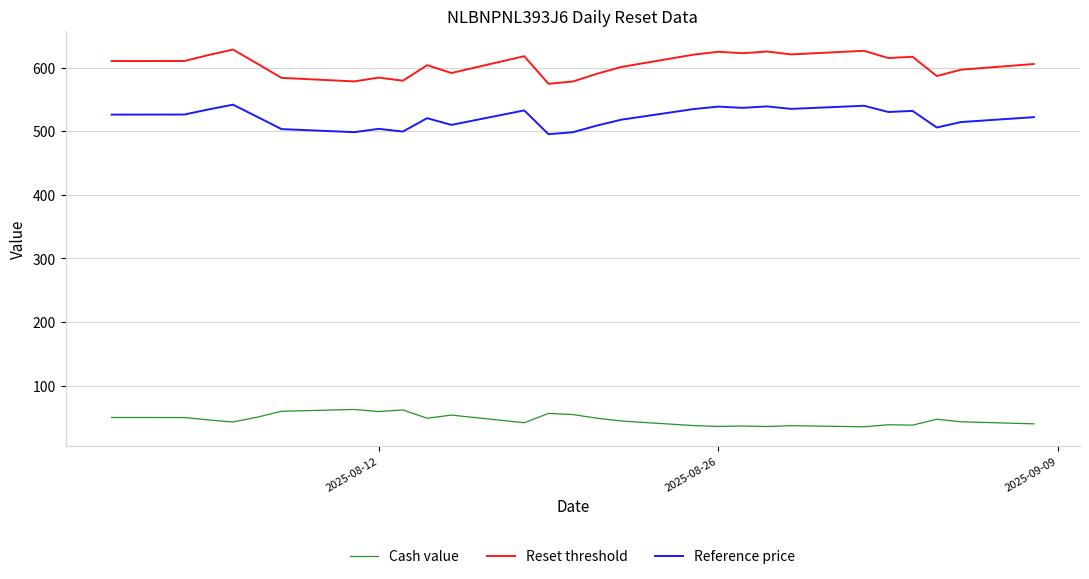

What is the difference between the maximum and minimum values in the Reset threshold series?

53.8